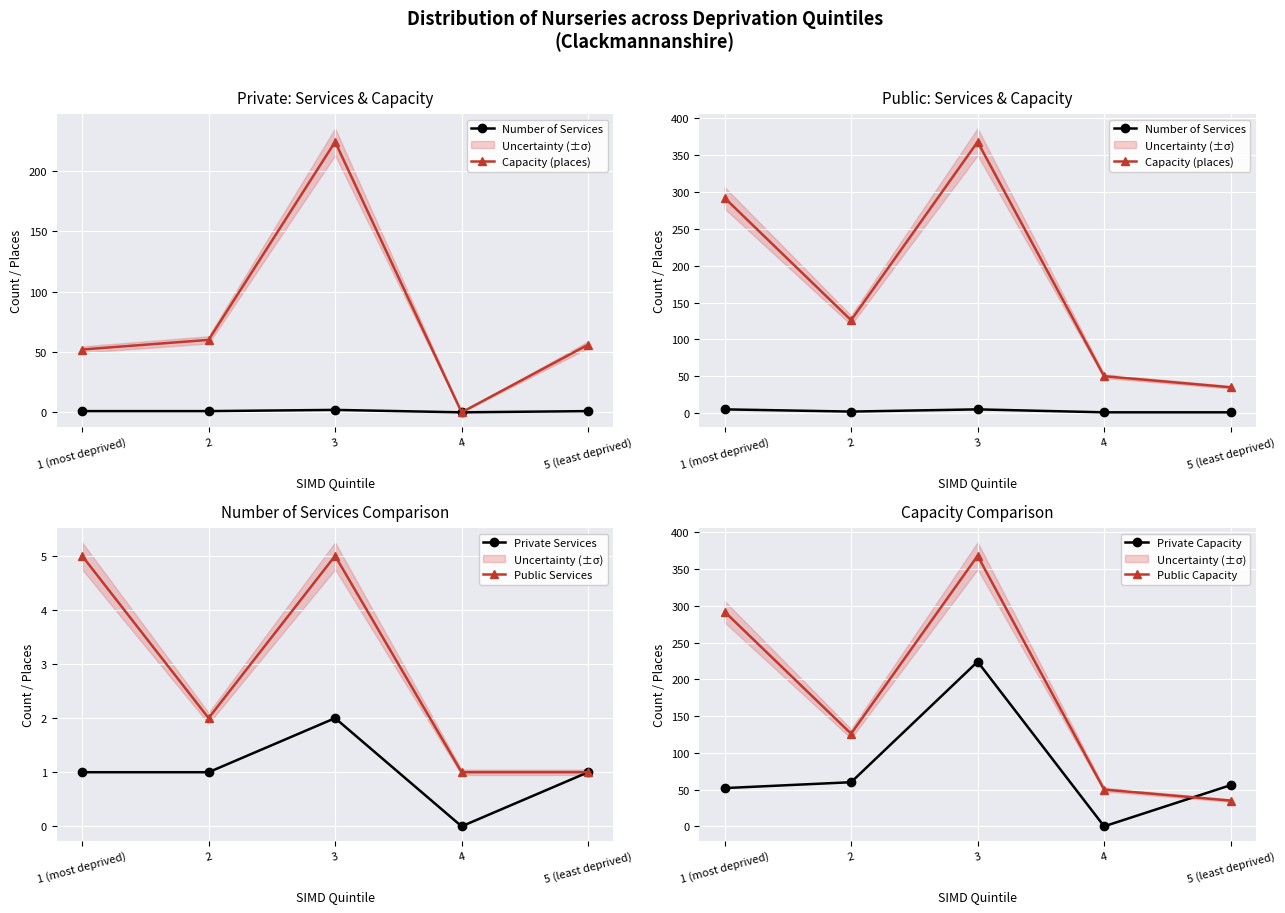

What is the difference between the maximum and minimum values in the Private Services series?

2